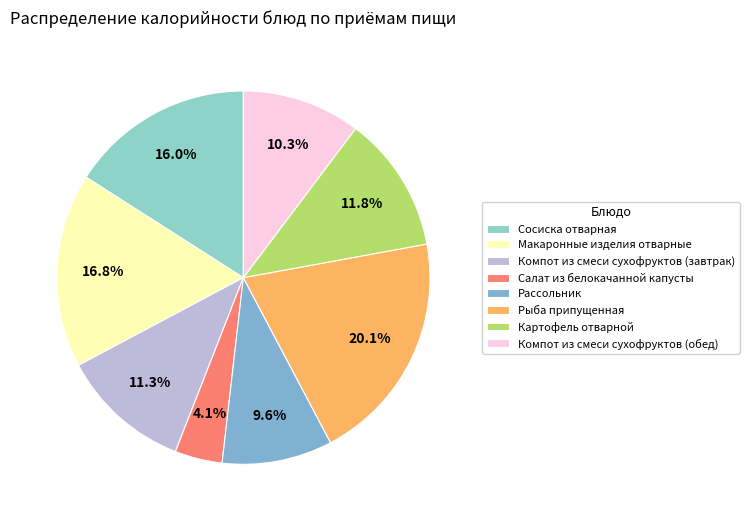

What percentage is the Компот из смеси сухофруктов (завтрак) slice, to the nearest percent?

11%